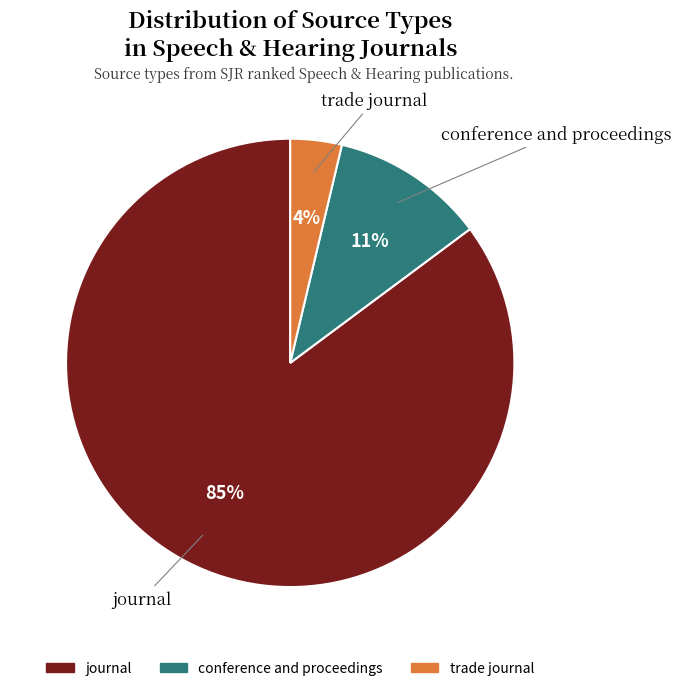

What percentage is the journal slice, to the nearest percent?

85%